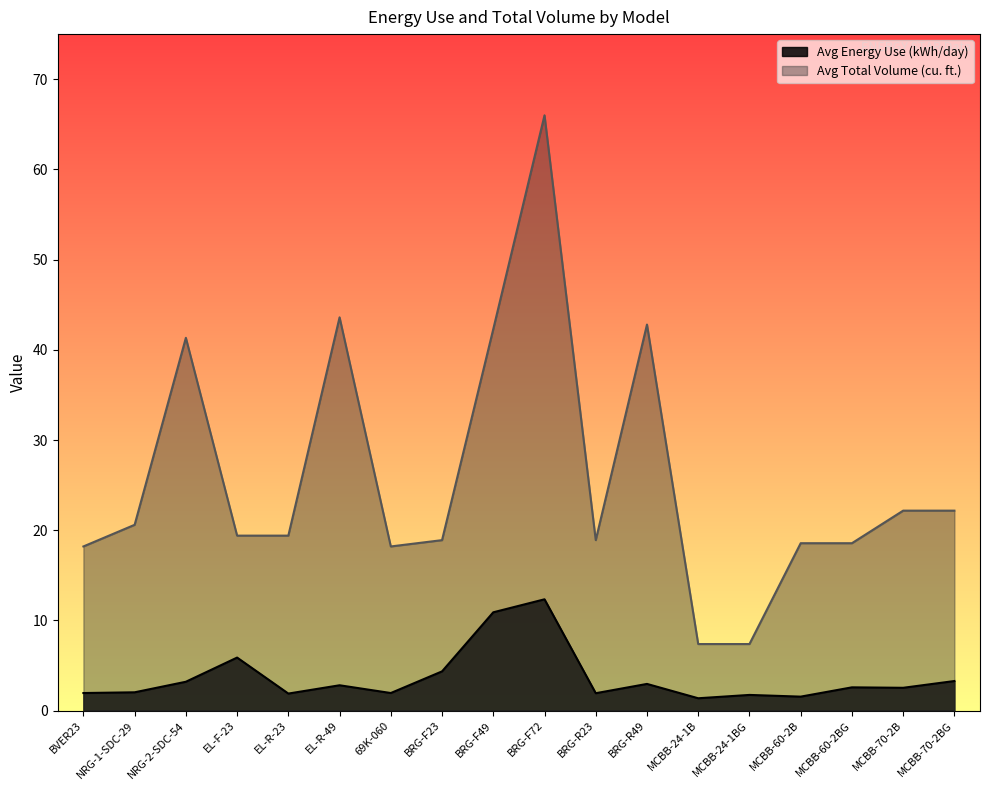

True or false: Avg Energy Use (kWh/day) and Avg Total Volume (cu. ft.) cross at least once.

False